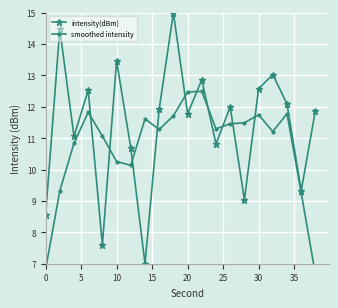

What is the maximum value for intensity(dBm)?

15.0